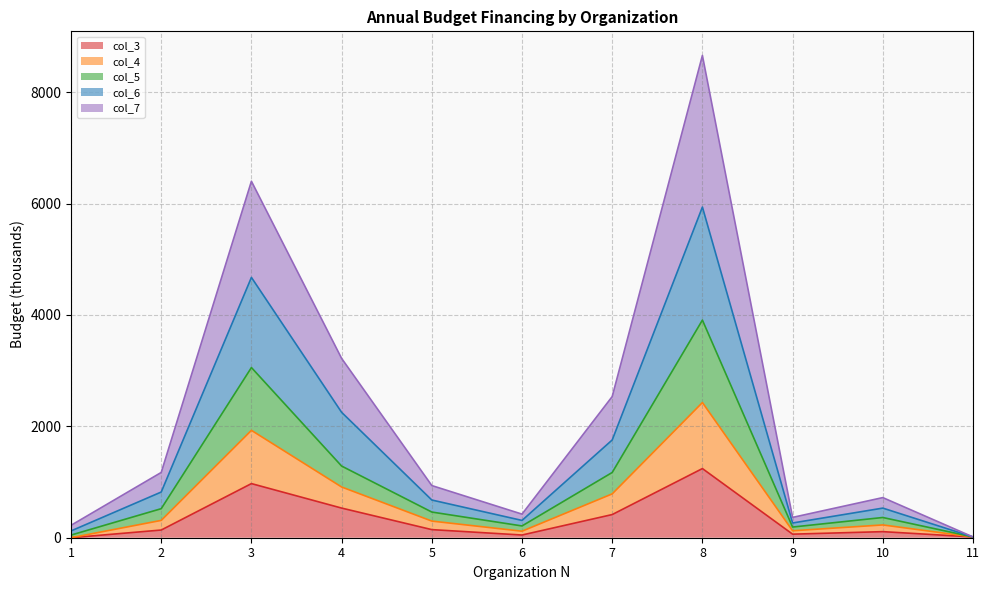

At which category is the sum across all series the highest?

8